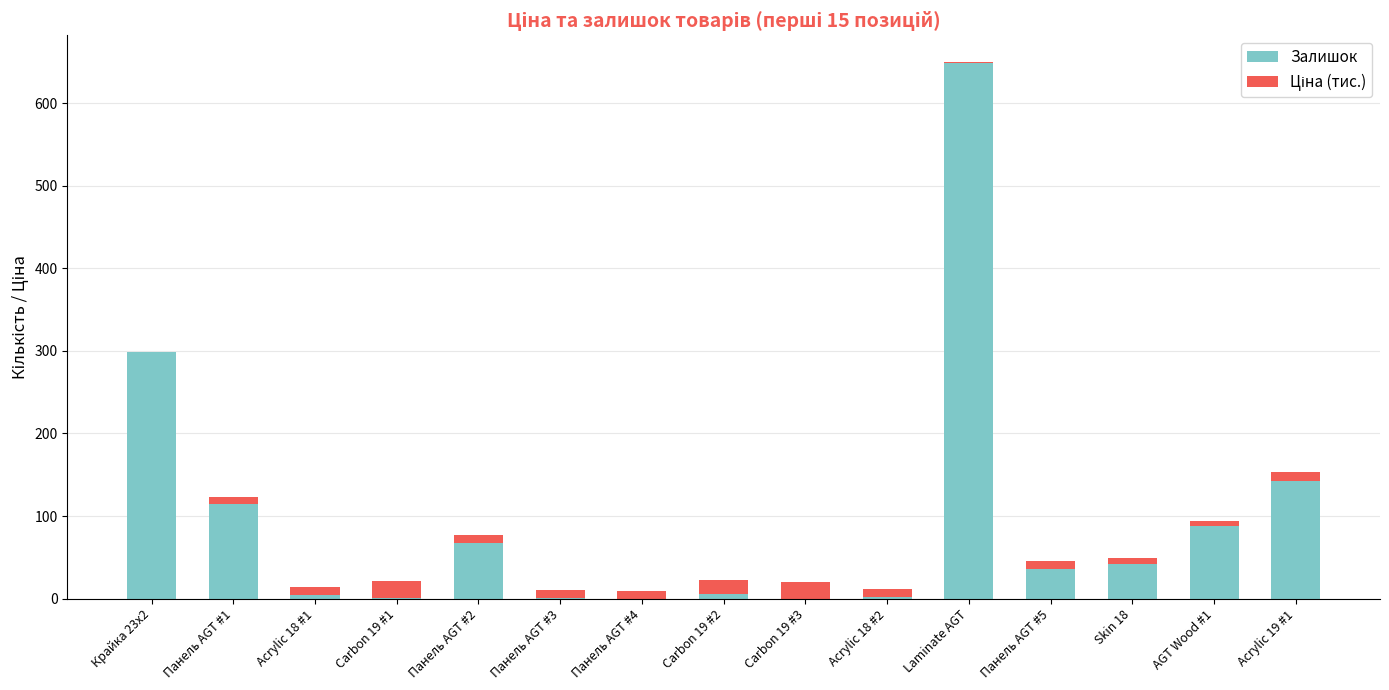

At which category is the sum across all series the highest?

Laminate AGT